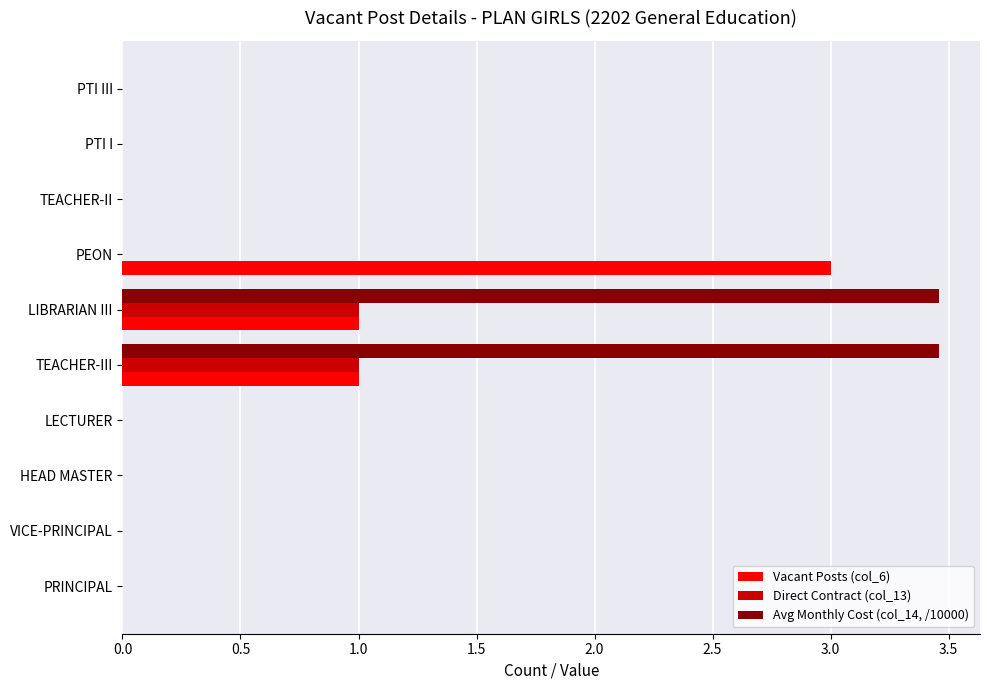

What is the highest value of the Vacant Posts (col_6) series?

3.0